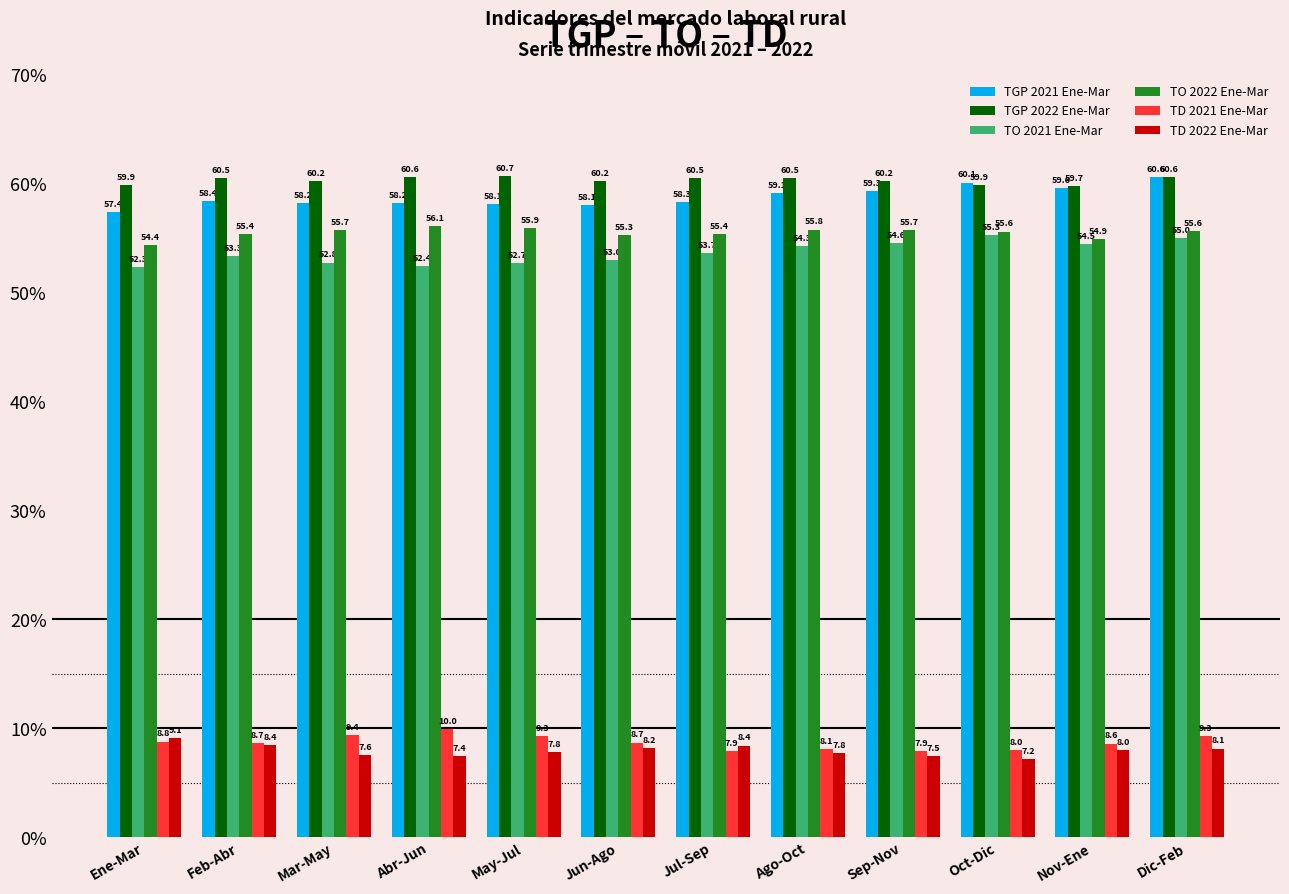

How many bars are there in each group?

6